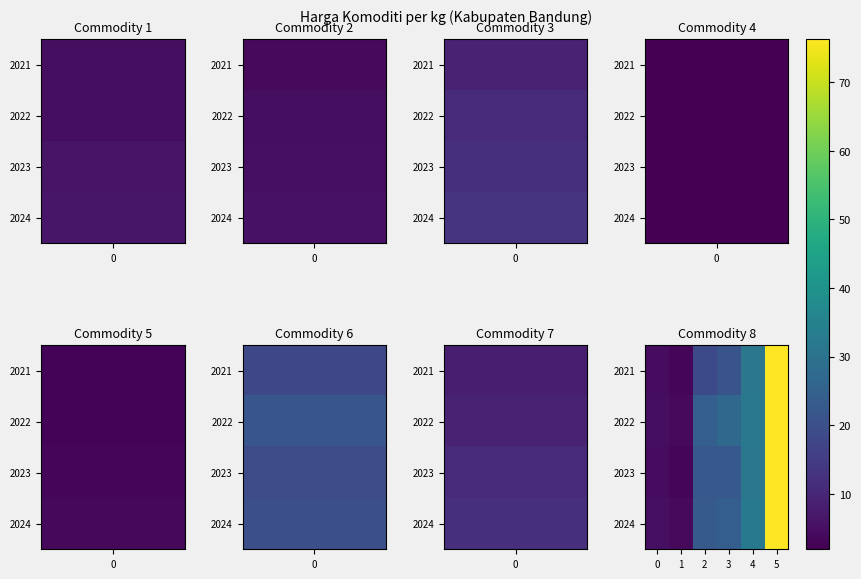

Which label corresponds to the smallest value in the chart?

1